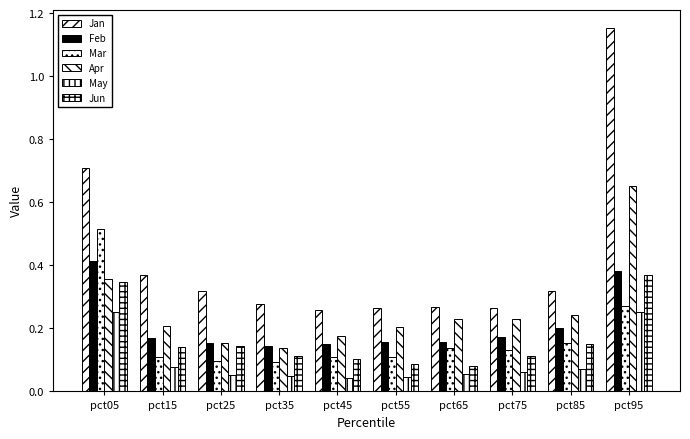

The Jun series shows 0.2 at pct15. True or false?

False